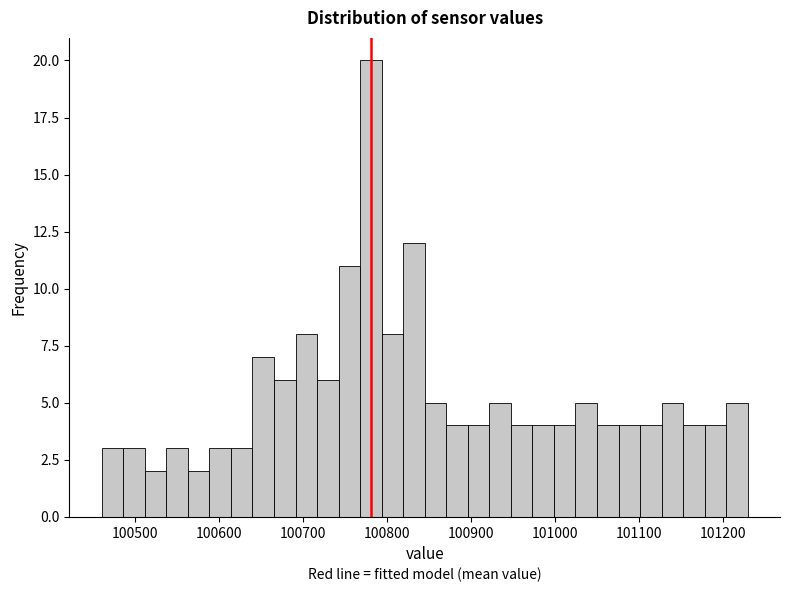

Around what value on the x-axis is the tallest bar? Give the approximate position of its centre, as read against the axis.

100780